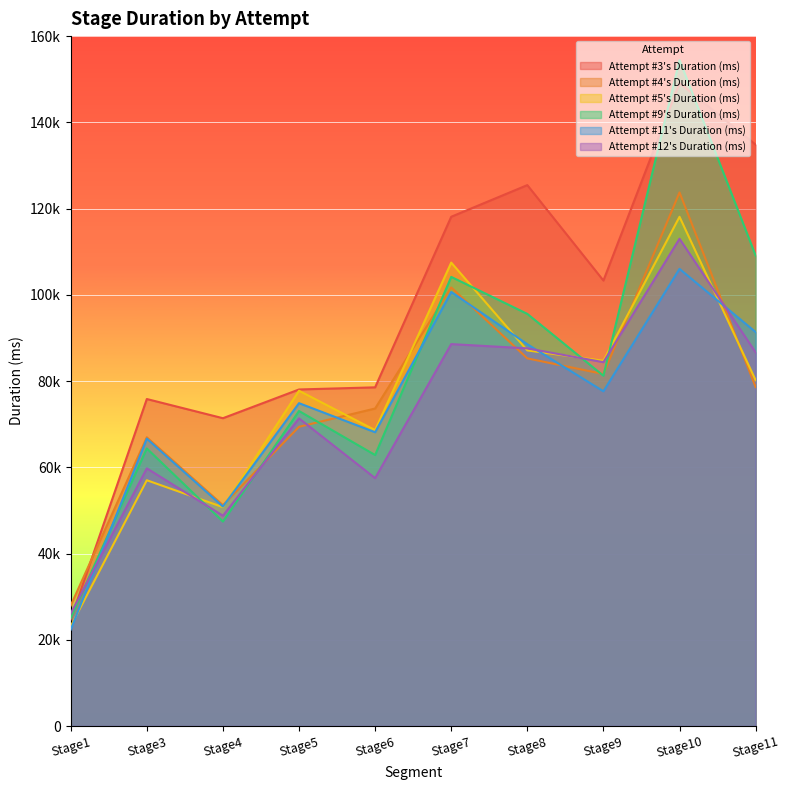

What is the difference between the maximum and second lowest values in the Attempt #12's Duration (ms) series?

64226